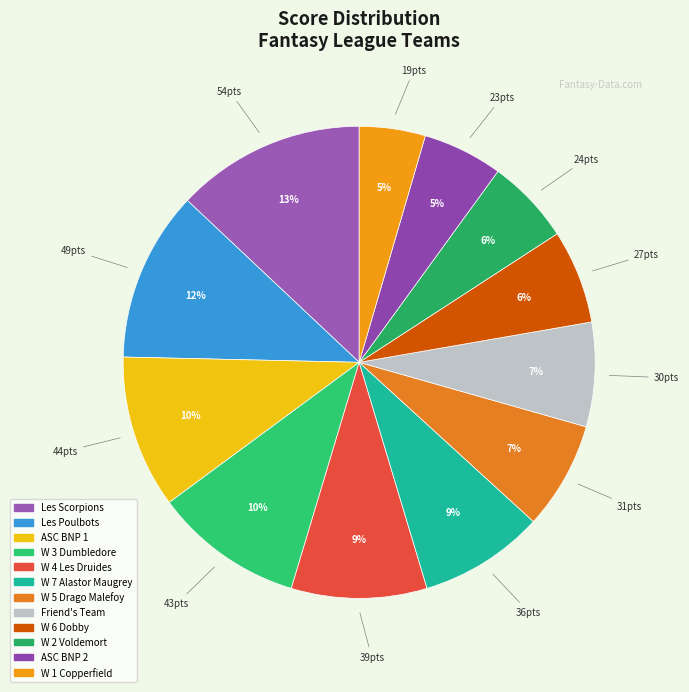

True or false: W 4 Les Druides accounts for 1% of the total.

False